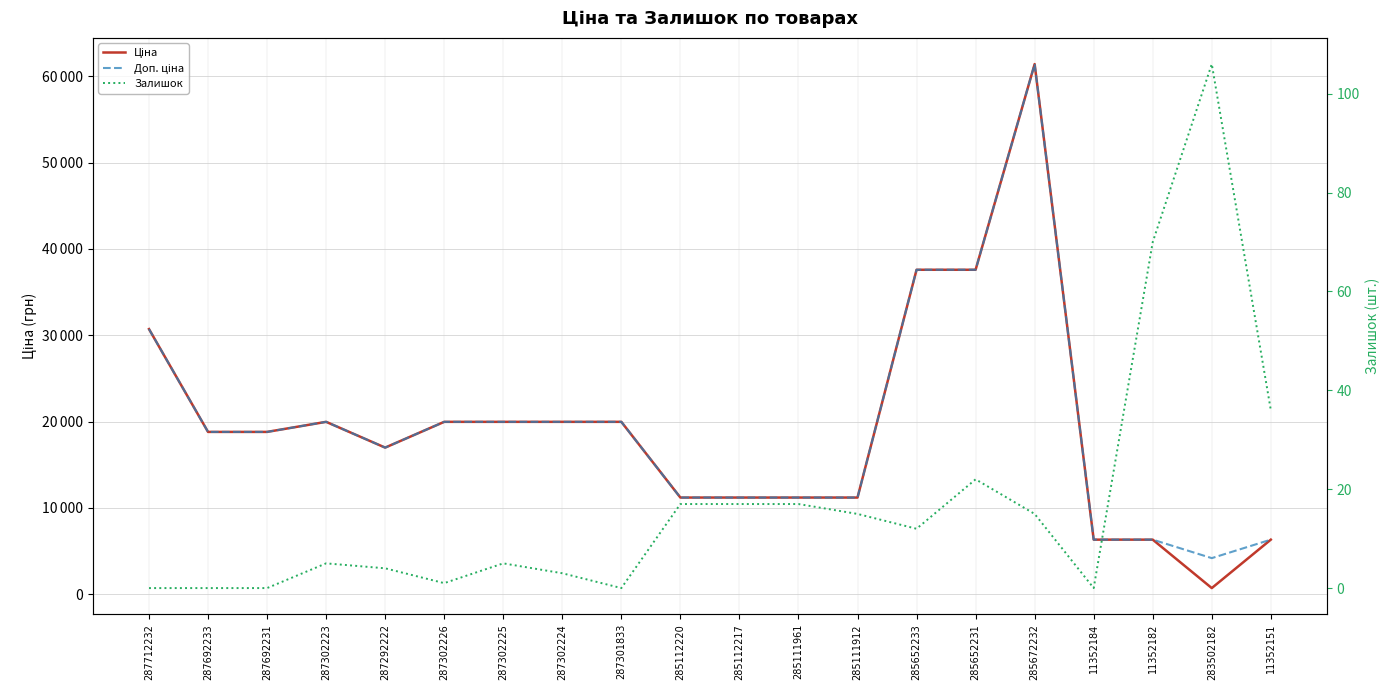

At which category is the sum across all series the highest?

285672232